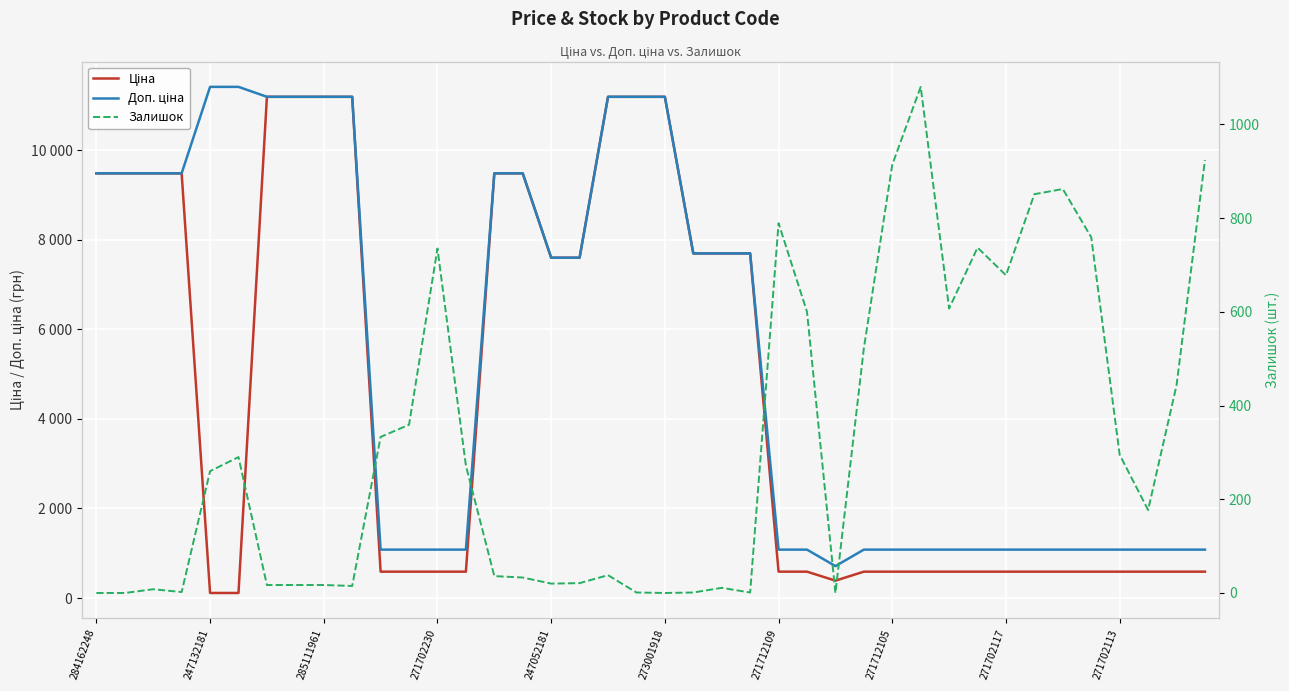

True or false: Залишок has more than 0 points higher than both neighbors.

True